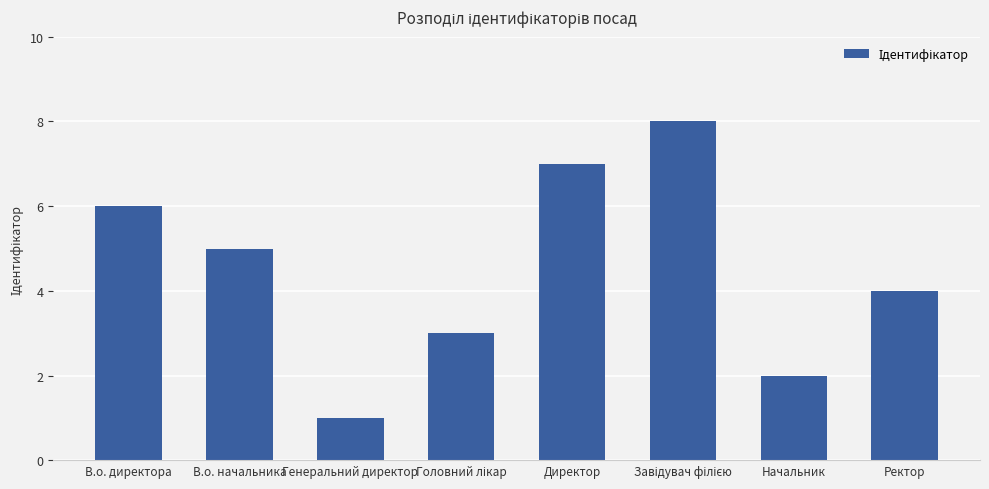

Does the chart contain any negative values?

No